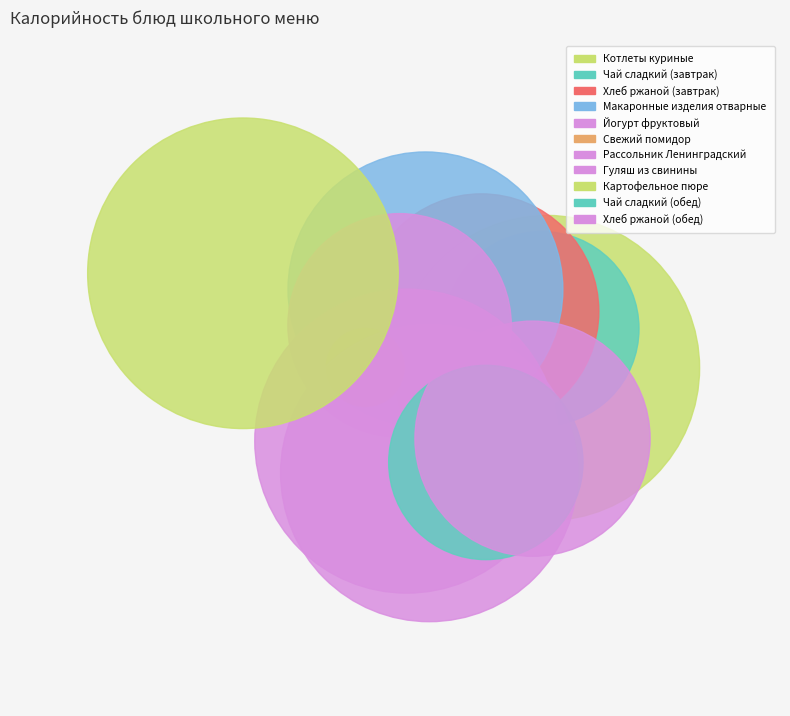

Does any single category account for the majority?

No